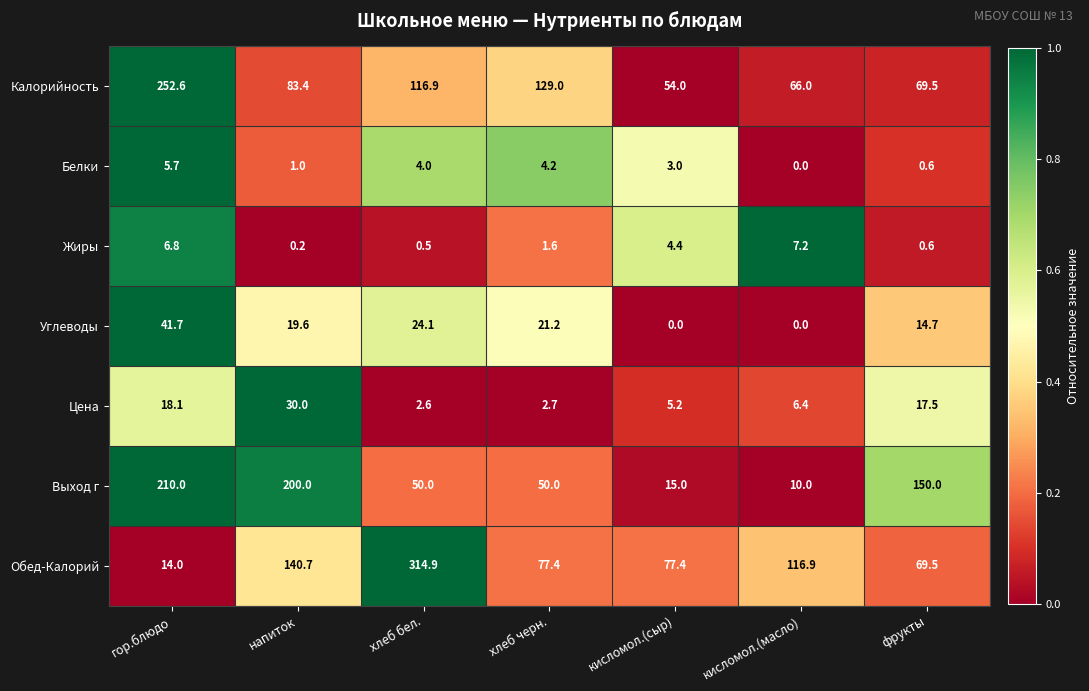

How many categories are shown in the chart?

7